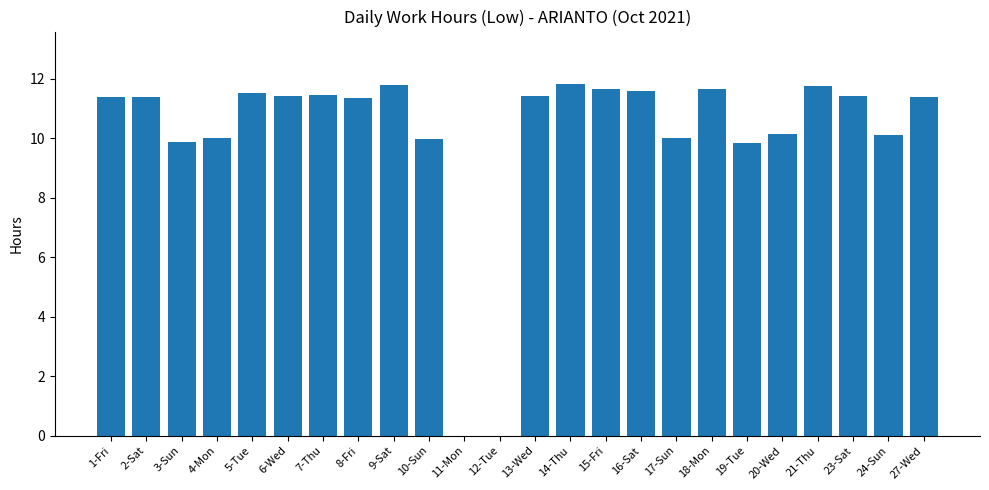

The value at 27-Wed is 11.4. True or false?

True